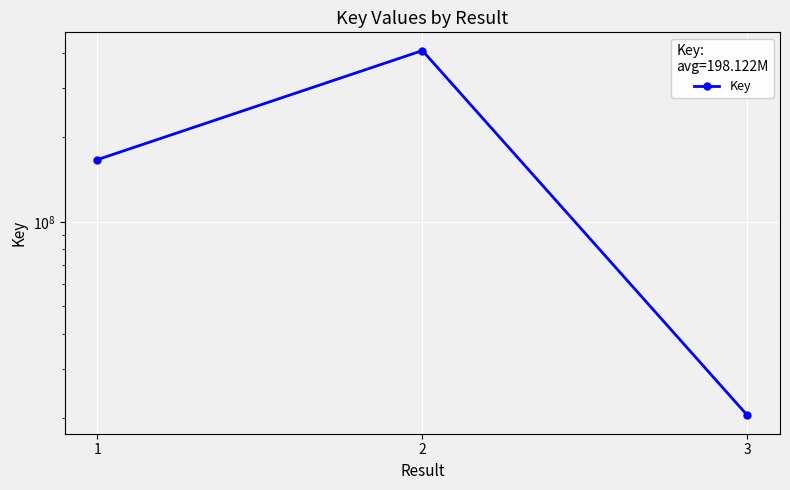

What is the change in value from 2 to 3?

-386904085